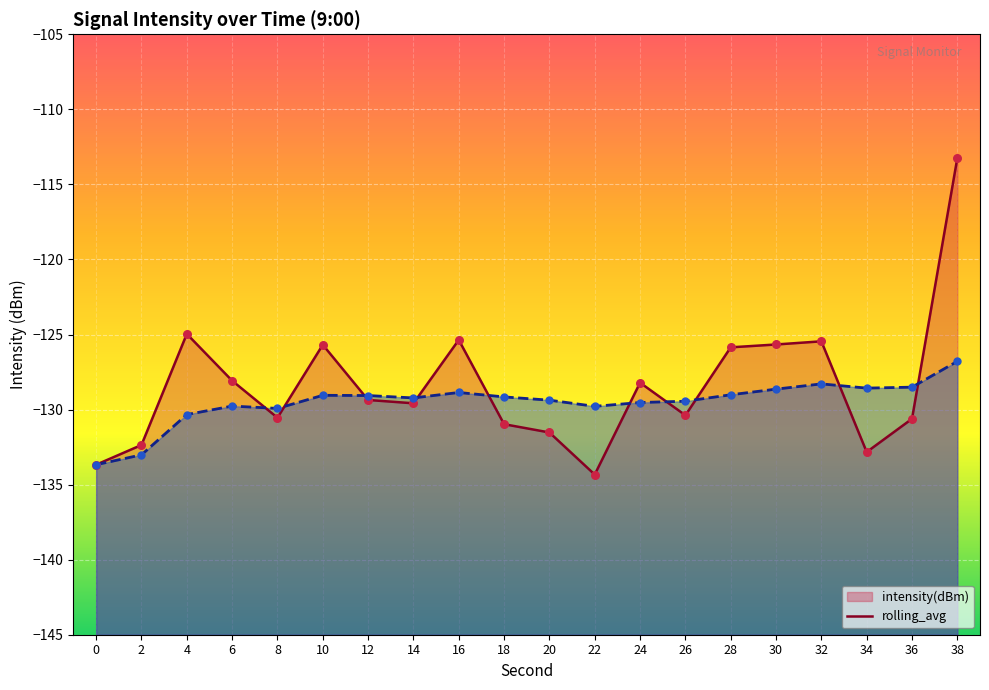

Which series contains the highest Y value?

intensity(dBm)